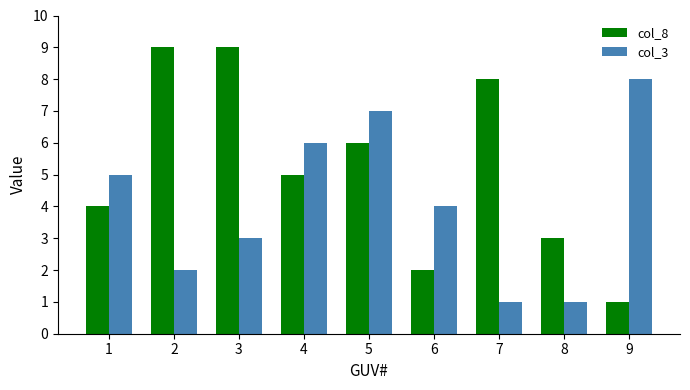

Reading left to right, what are all the values shown in this chart?

col_8: 4	9	9	5	6	2	8	3	1
col_3: 5	2	3	6	7	4	1	1	8